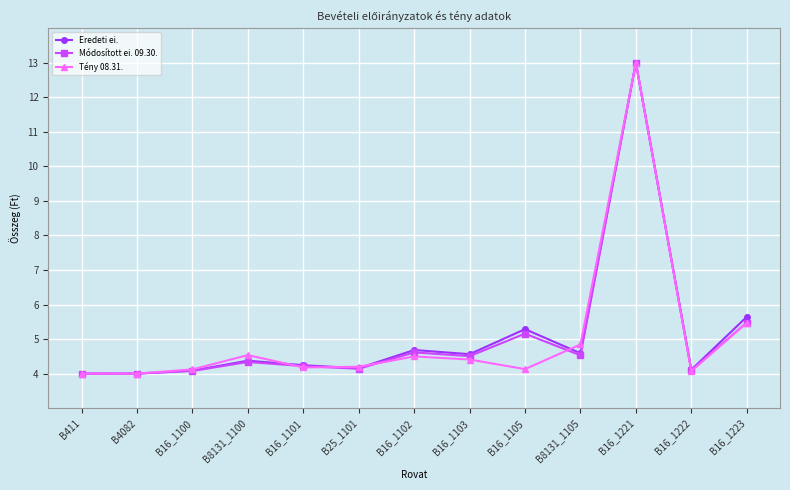

Is it true that Eredeti ei. equals 7.4 at B16_1101?

False